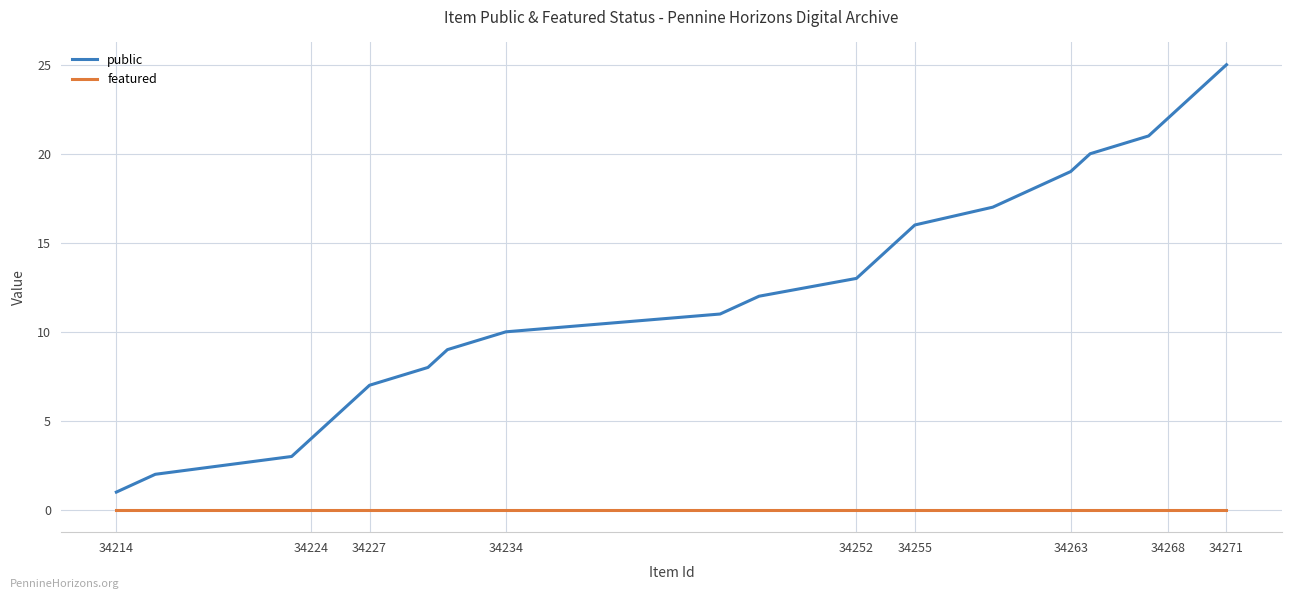

Reading right to left, list all the values displayed in this chart.

public: 25	24	23	22	21	20	19	18	17	16	15	14	13	12	11	10	9	8	7	6	5	4	3	2	1
featured: 0	0	0	0	0	0	0	0	0	0	0	0	0	0	0	0	0	0	0	0	0	0	0	0	0